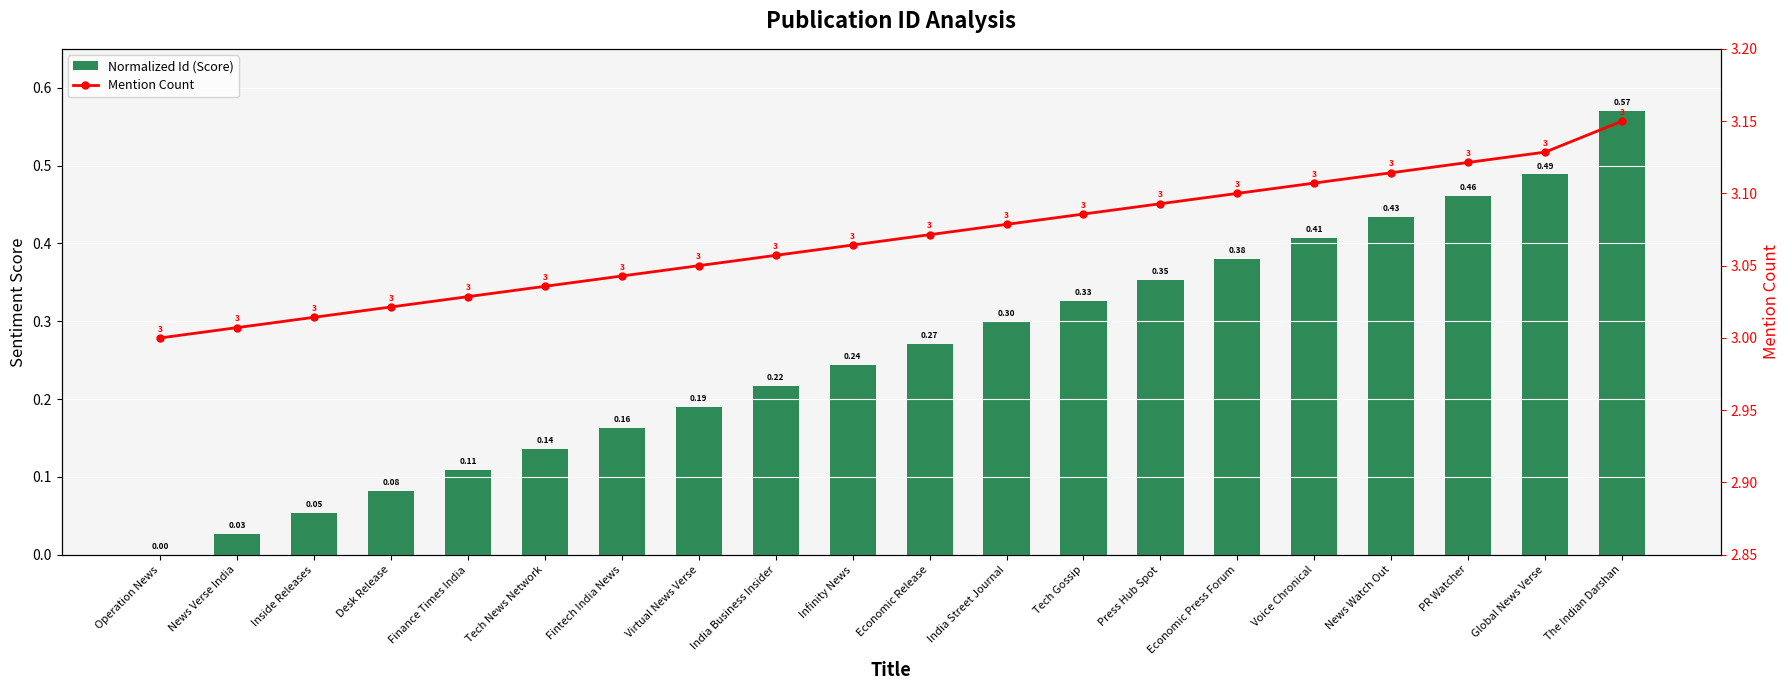

What is the sum of all Mention Count values?

61.4